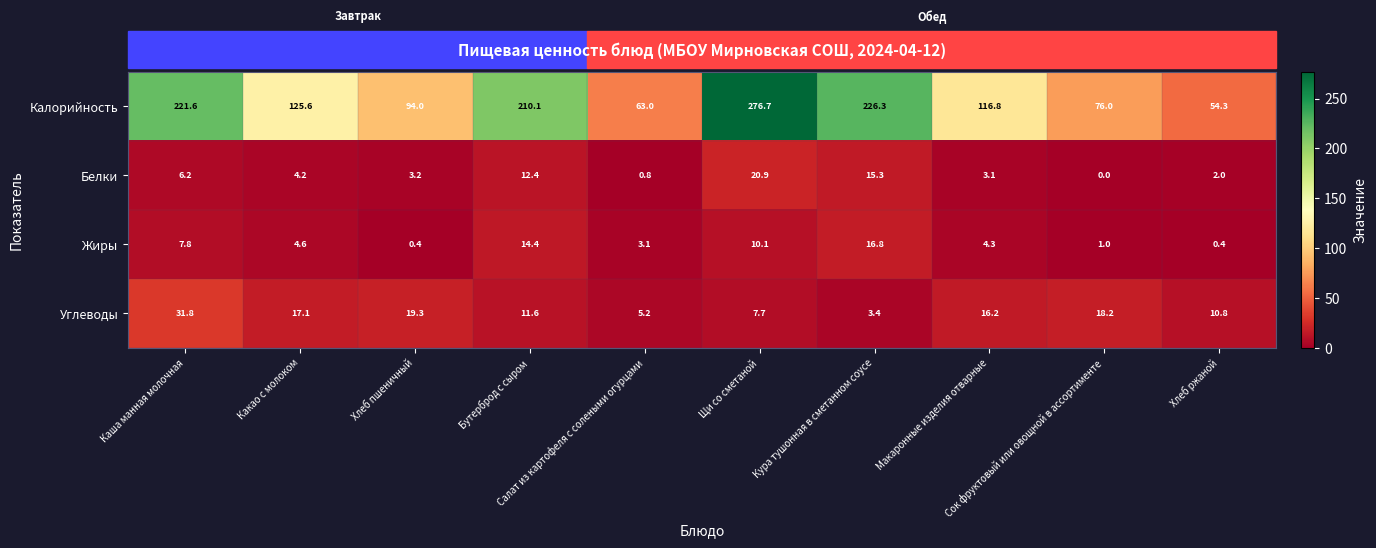

Rank the series by their maximum value, from highest to lowest.

Калорийность, Углеводы, Белки, Жиры